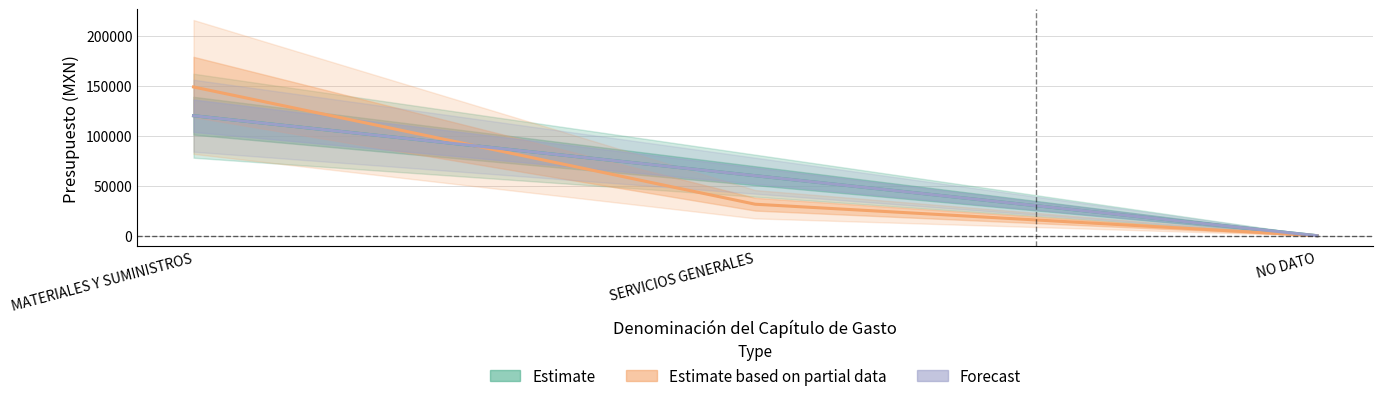

Is it true that Forecast equals -37023 at NO DATO?

False